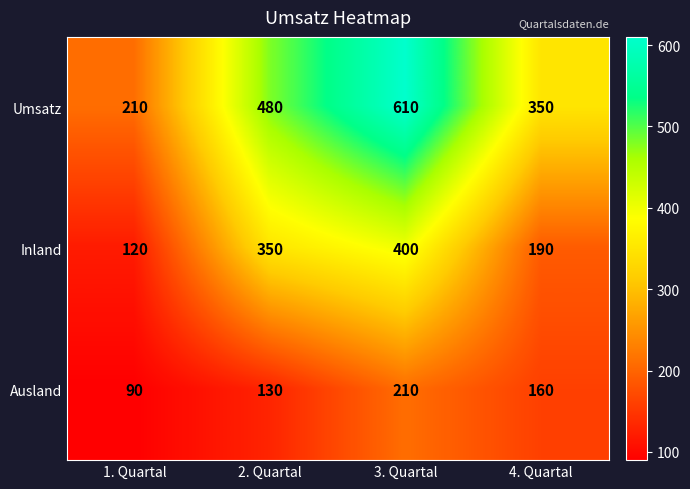

Which series has the largest total across all categories?

Umsatz